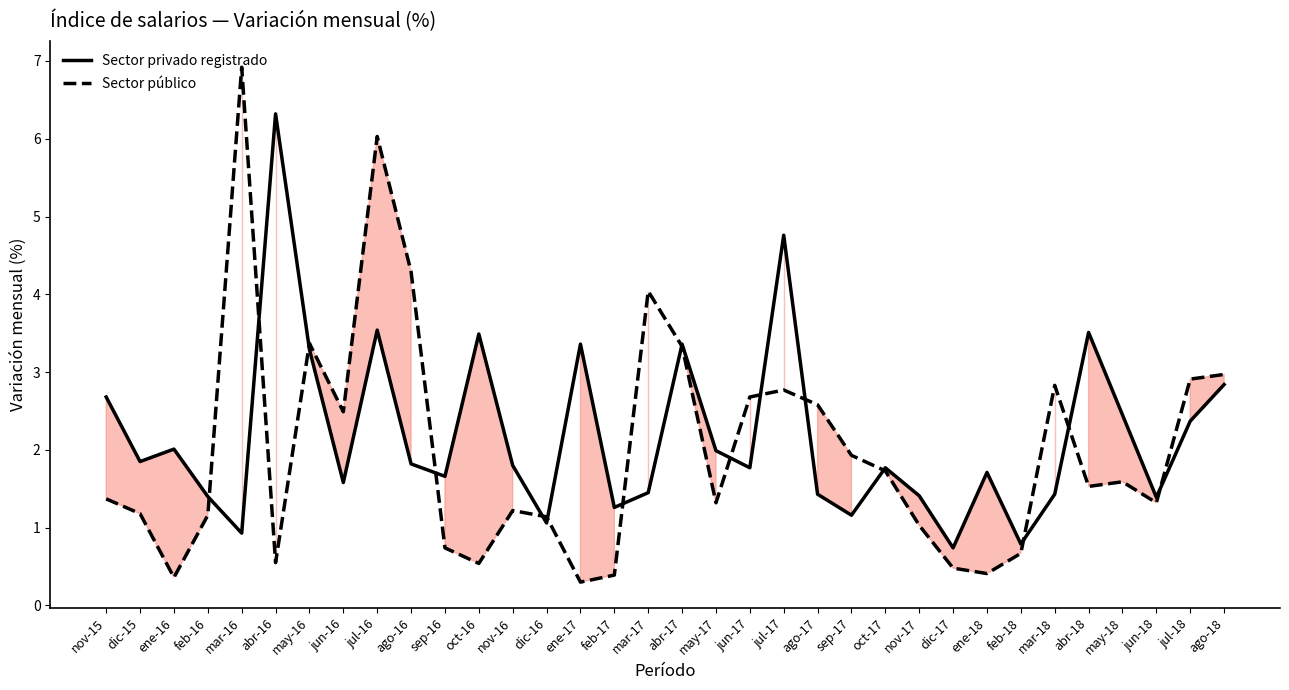

At which category does Sector público reach its first local peak?

mar-16